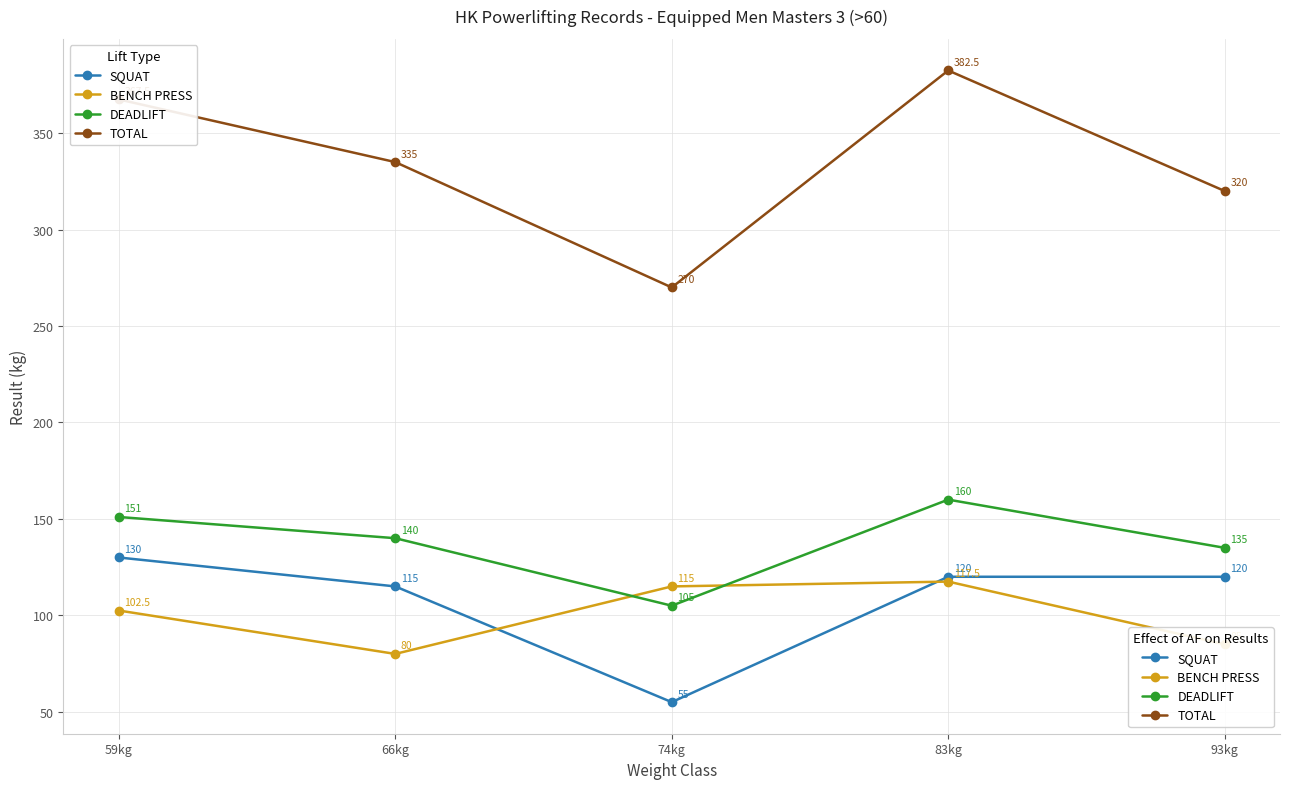

Is it true that SQUAT equals 115.0 at 66kg?

True